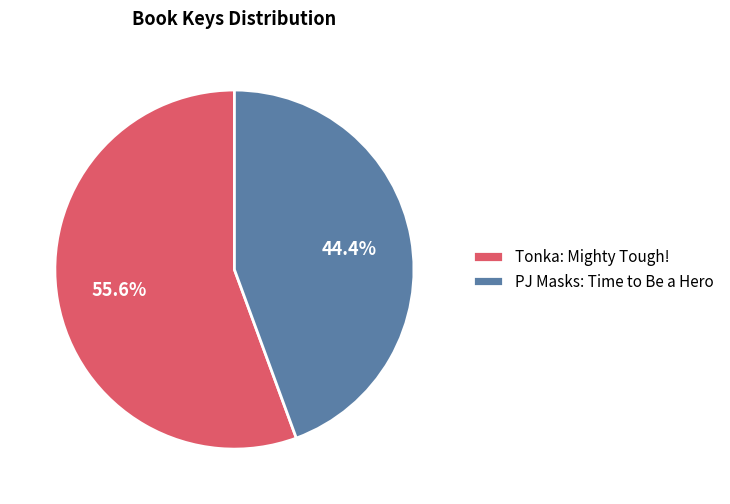

The Tonka: Mighty Tough! slice represents 63% of the pie. True or false?

False